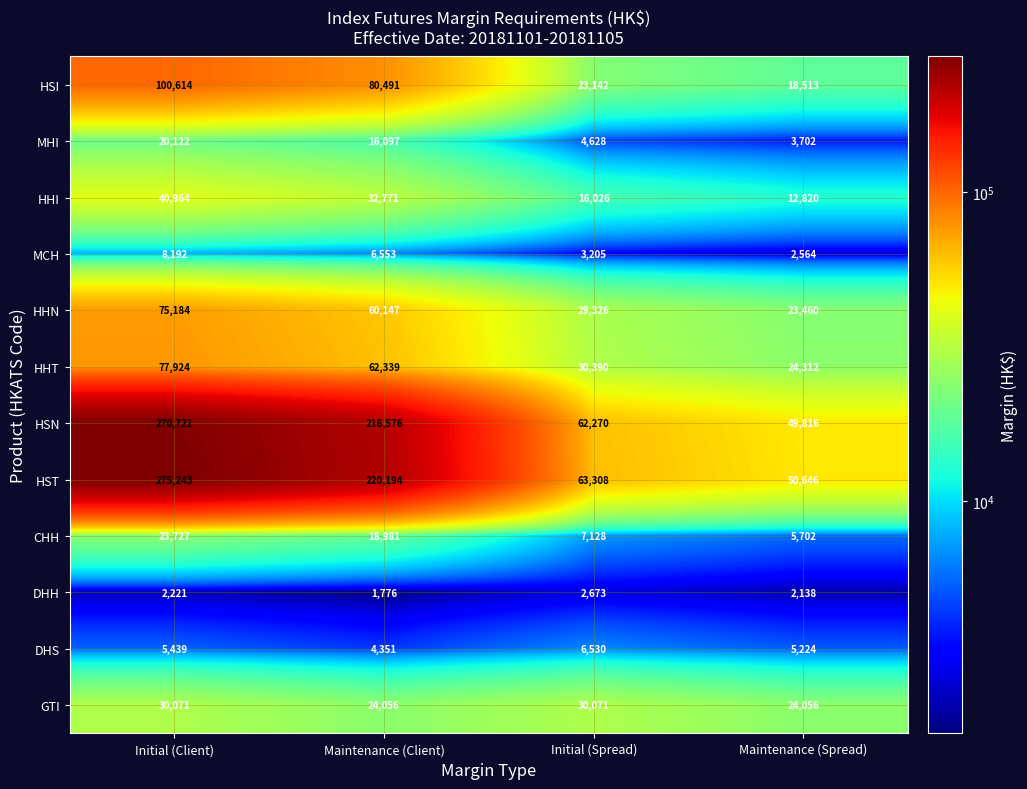

Count the number of categories in the chart.

4